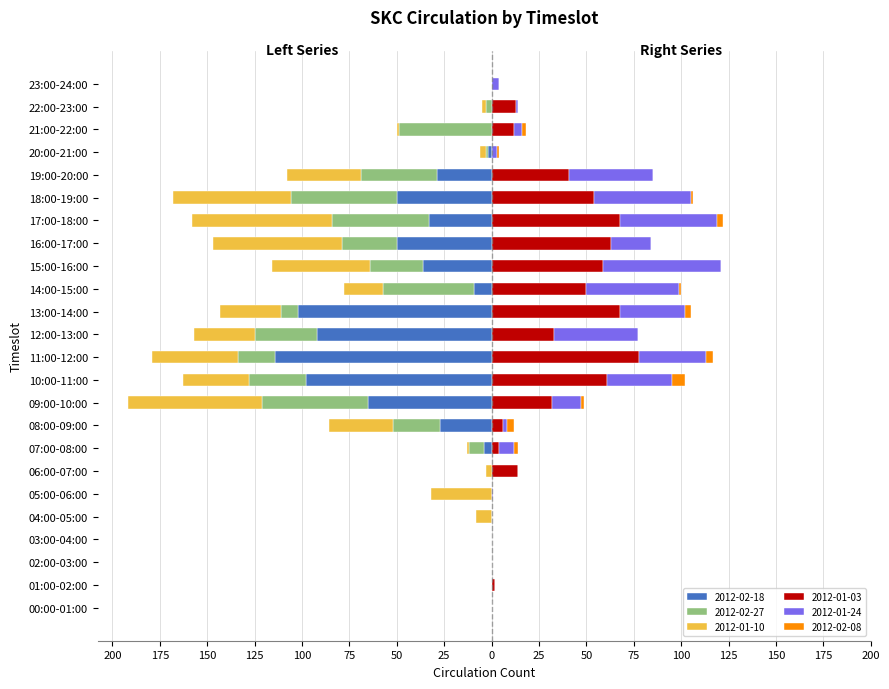

How many bars are there in each group?

6